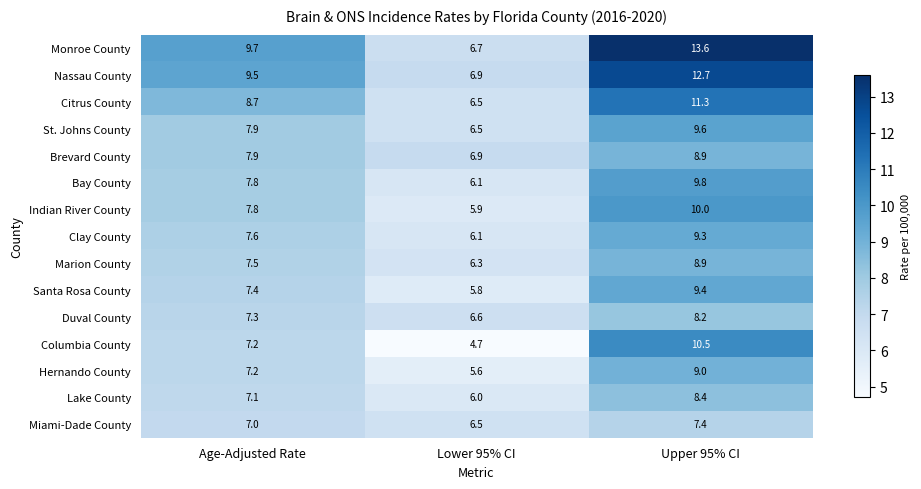

At which category does the chart reach its minimum across all series?

Lower 95% CI